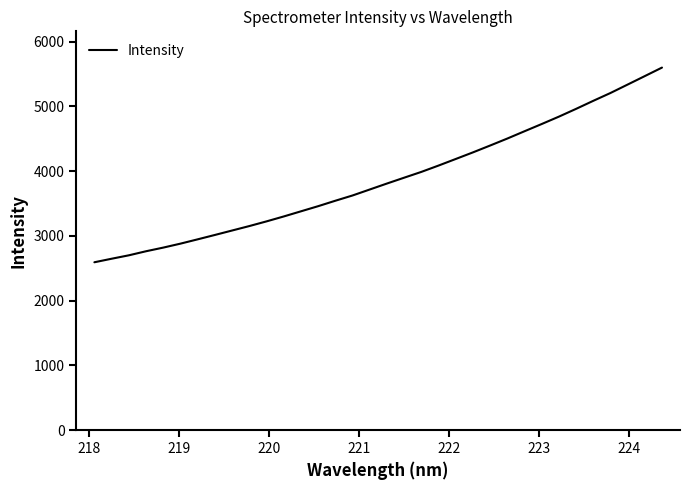

What is the greatest value displayed?

5600.2